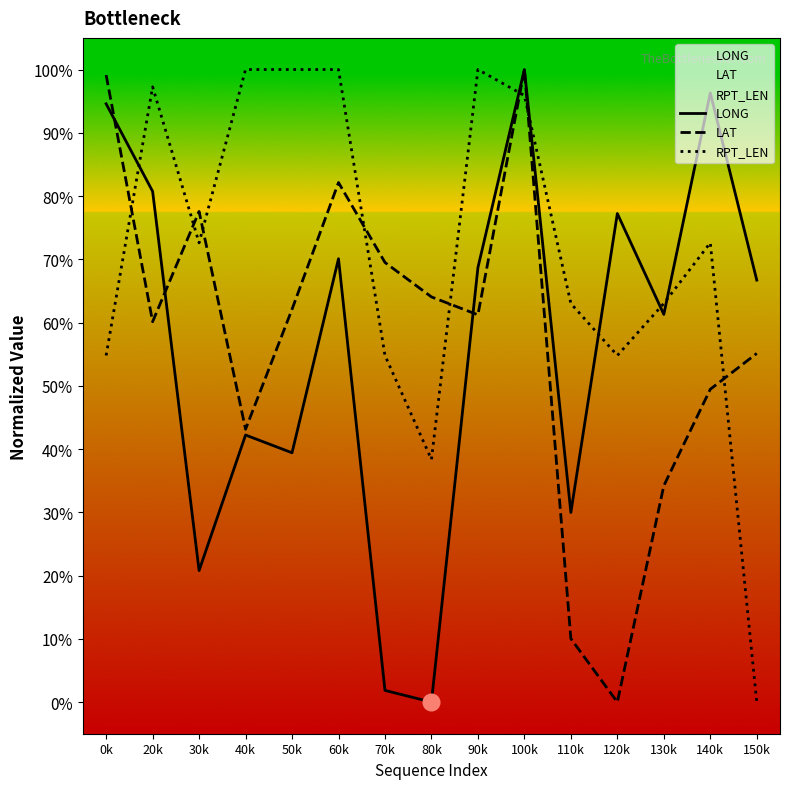

How many interior local peaks does the LONG series have?

5